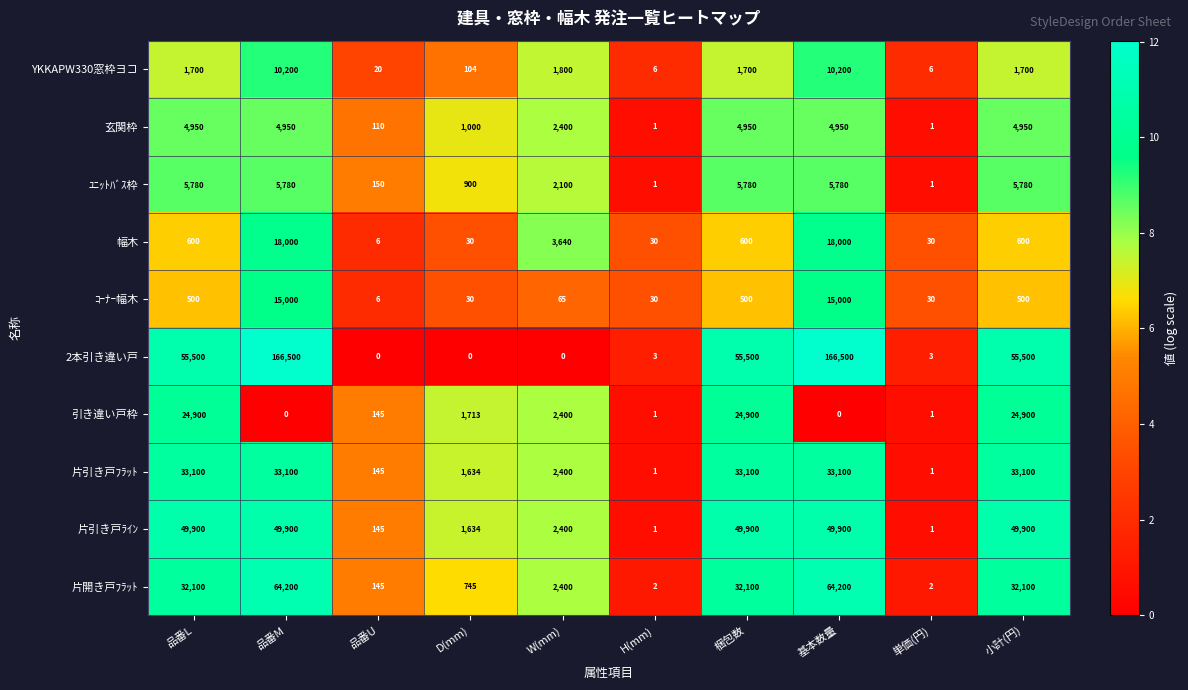

How many categories are shown in the chart?

10